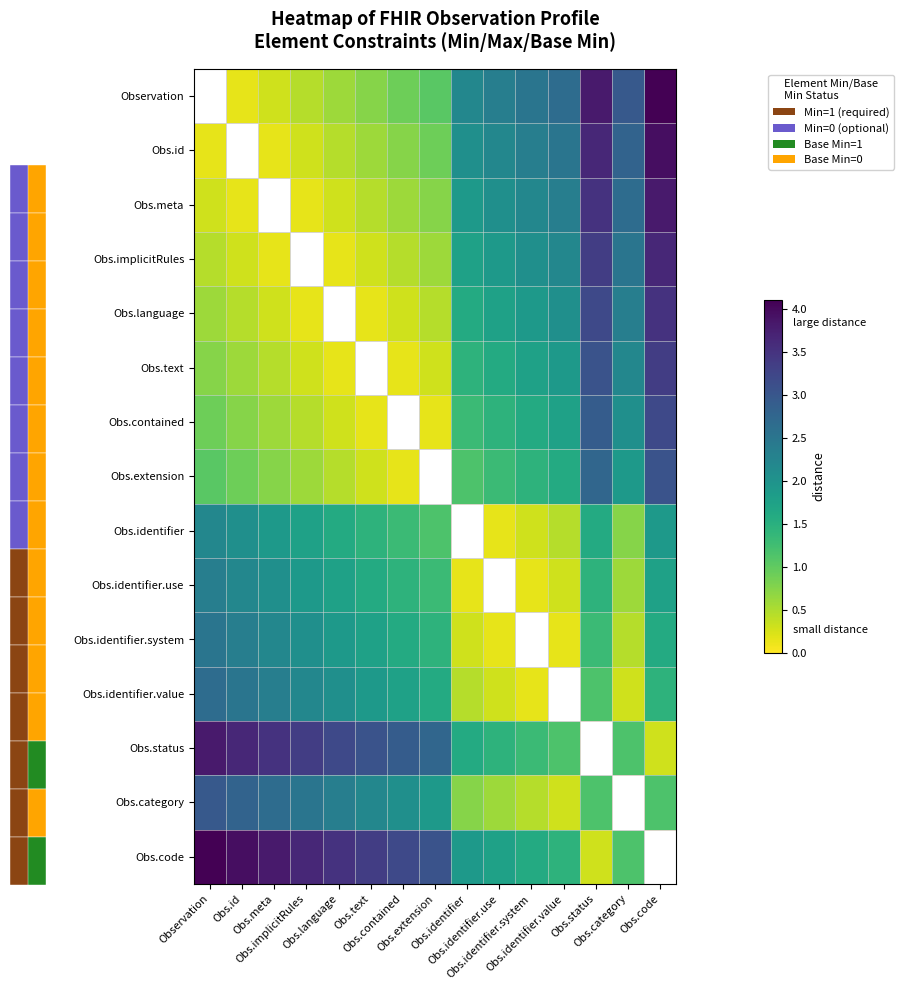

Count the number of categories in the chart.

15